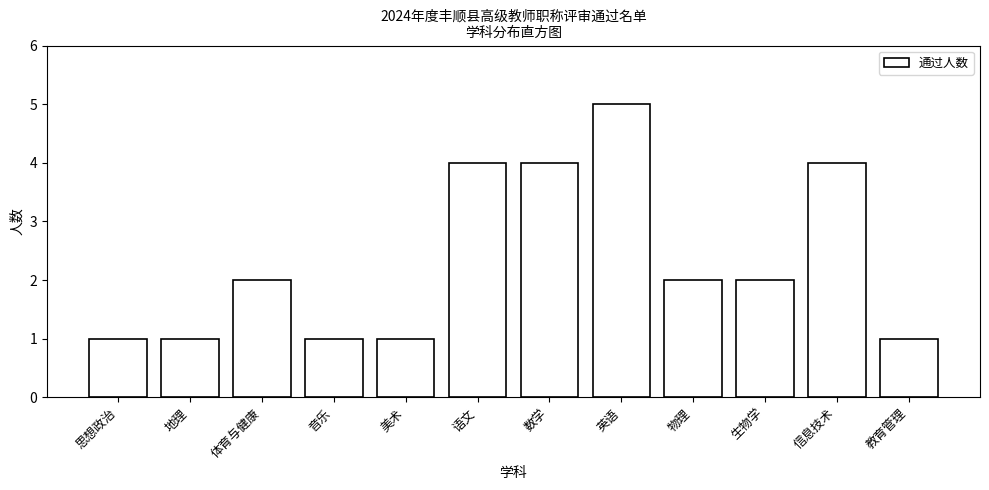

Reading left to right, what are all the values shown in this chart?

思想政治=1	地理=1	体育与健康=2	音乐=1	美术=1	语文=4	数学=4	英语=5	物理=2	生物学=2	信息技术=4	教育管理=1